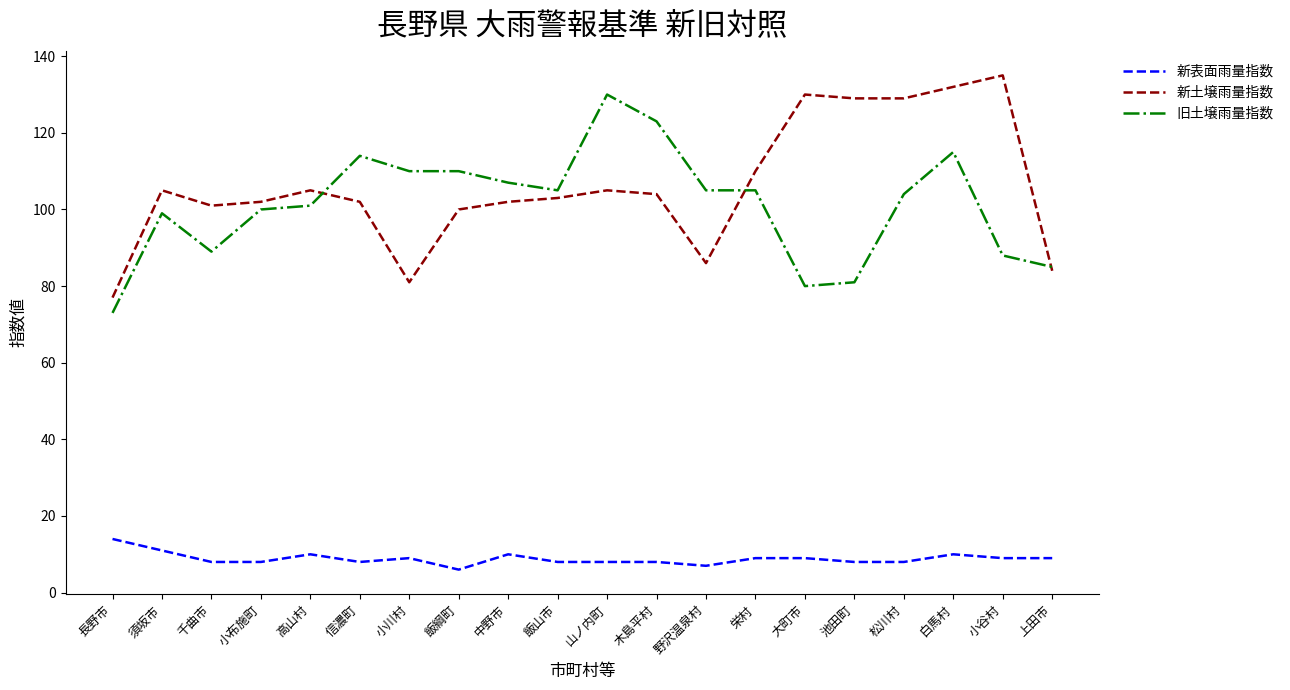

True or false: 旧土壌雨量指数 has a value of 197 at 白馬村.

False